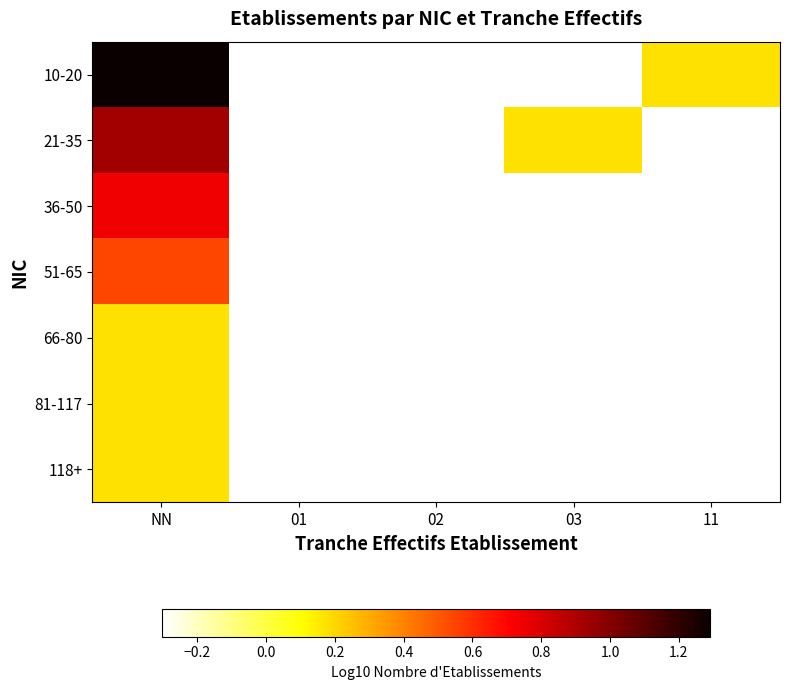

Count the number of categories in the chart.

5